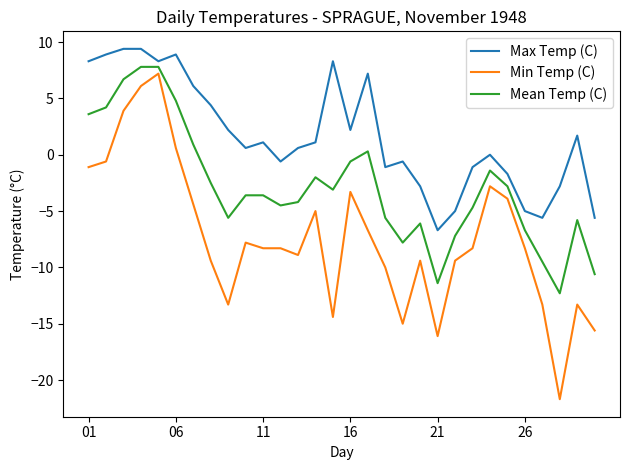

True or false: Max Temp (C) and Min Temp (C) intersect in this chart.

False